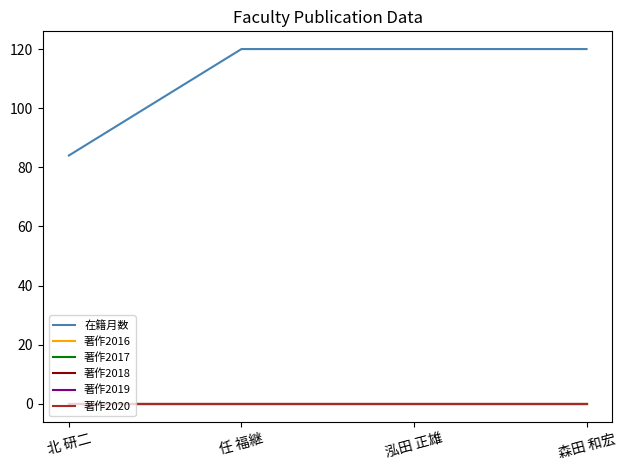

Does the chart display data point markers on the line(s)?

No